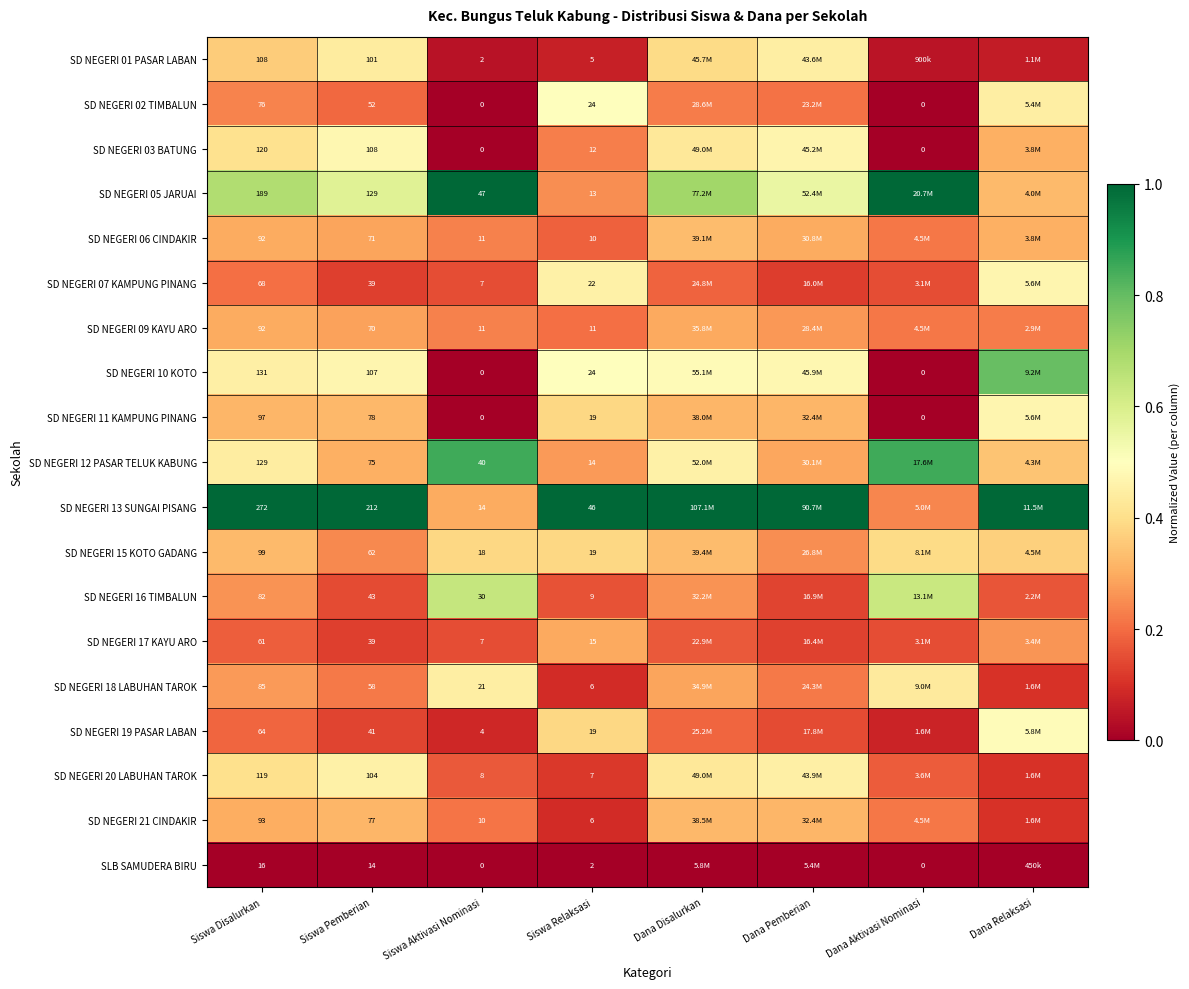

The value of SD NEGERI 19 PASAR LABAN at Siswa Relaksasi is 0.7. True or false?

False